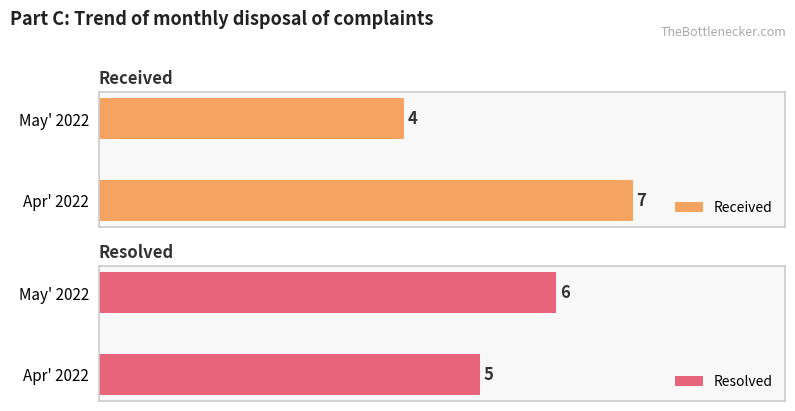

Between Apr' 2022 and May' 2022, which series saw the biggest shift?

Received